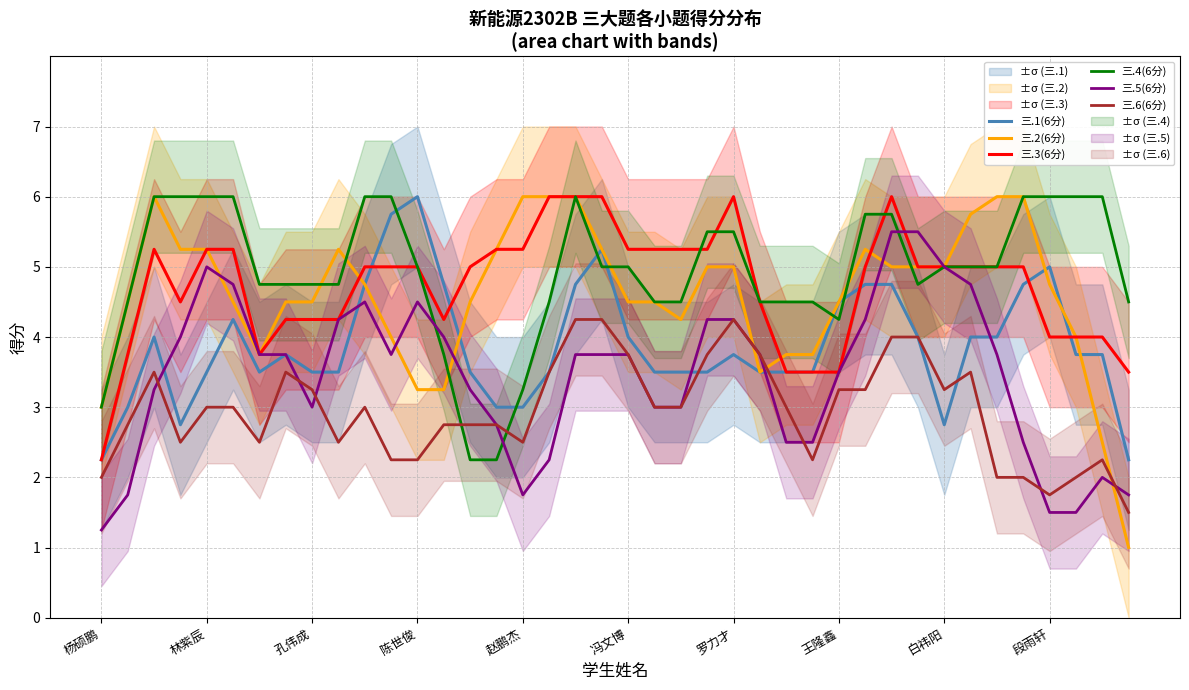

What is the highest value of the 三.5(6分) series?

5.5